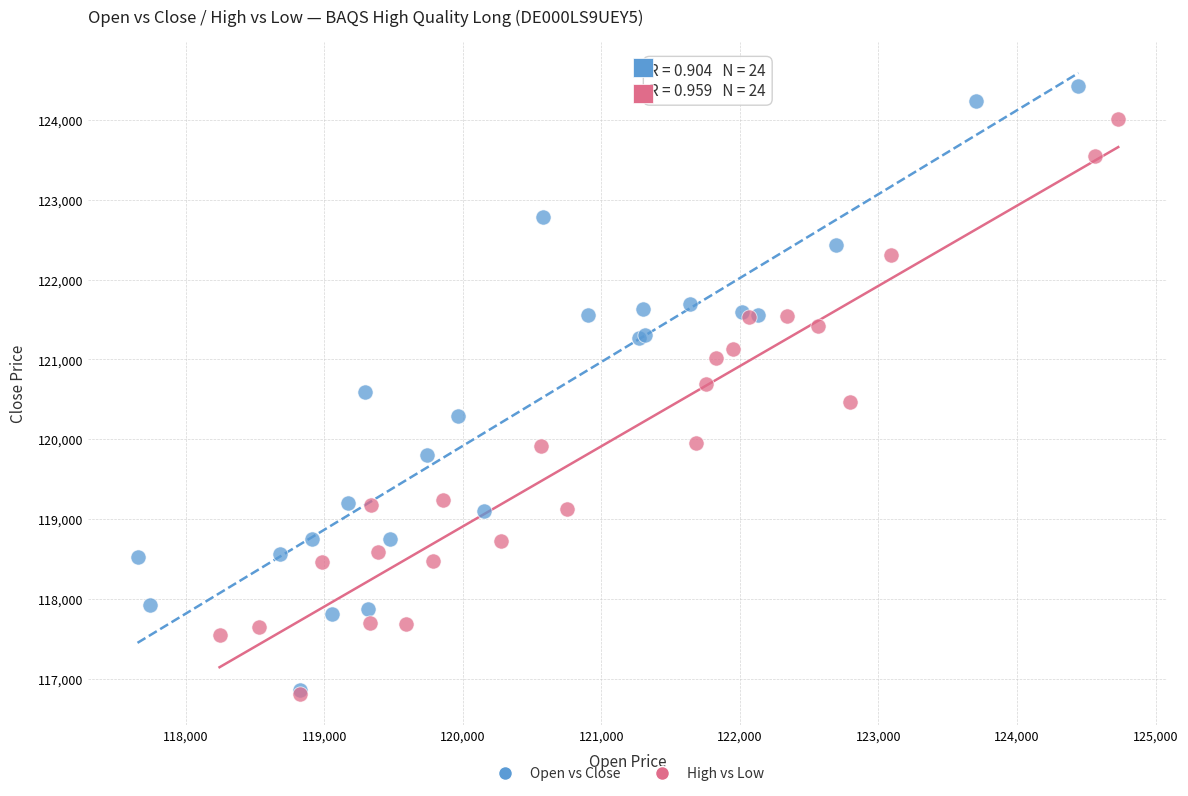

Which series reaches the maximum Y coordinate?

Open vs Close